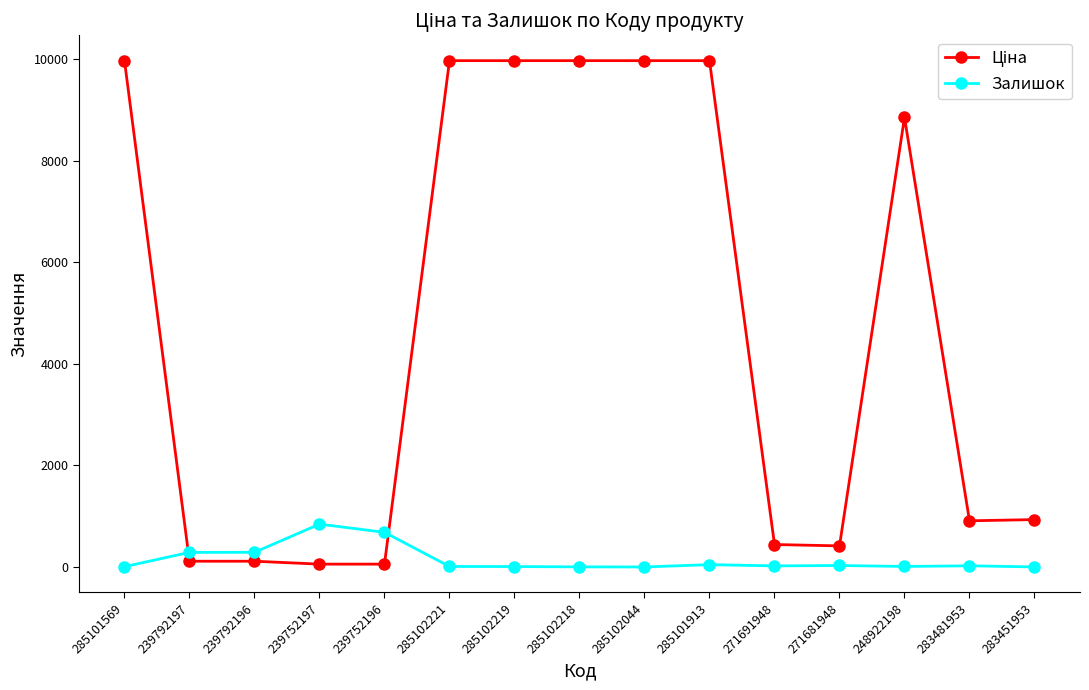

True or false: Залишок has a value of 22.0 at 271691948.

True